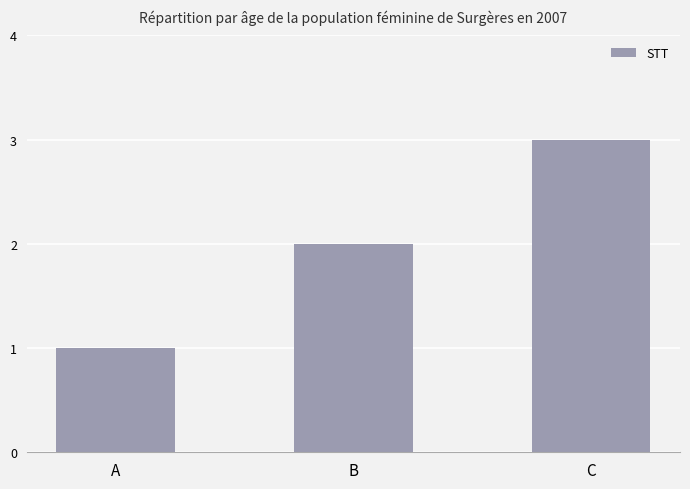

Rank the categories by value from highest to lowest.

C, B, A